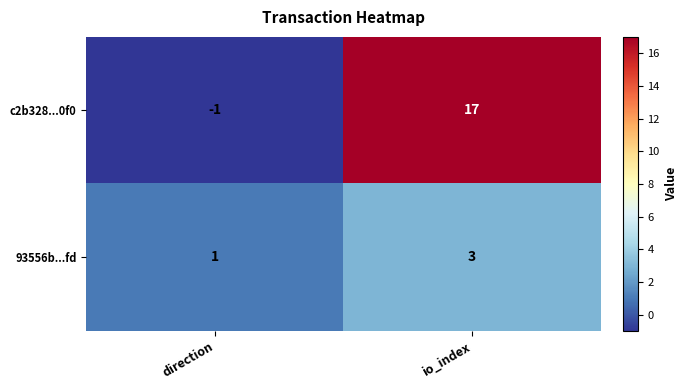

How many data points in 93556b...fd are less than 3?

1